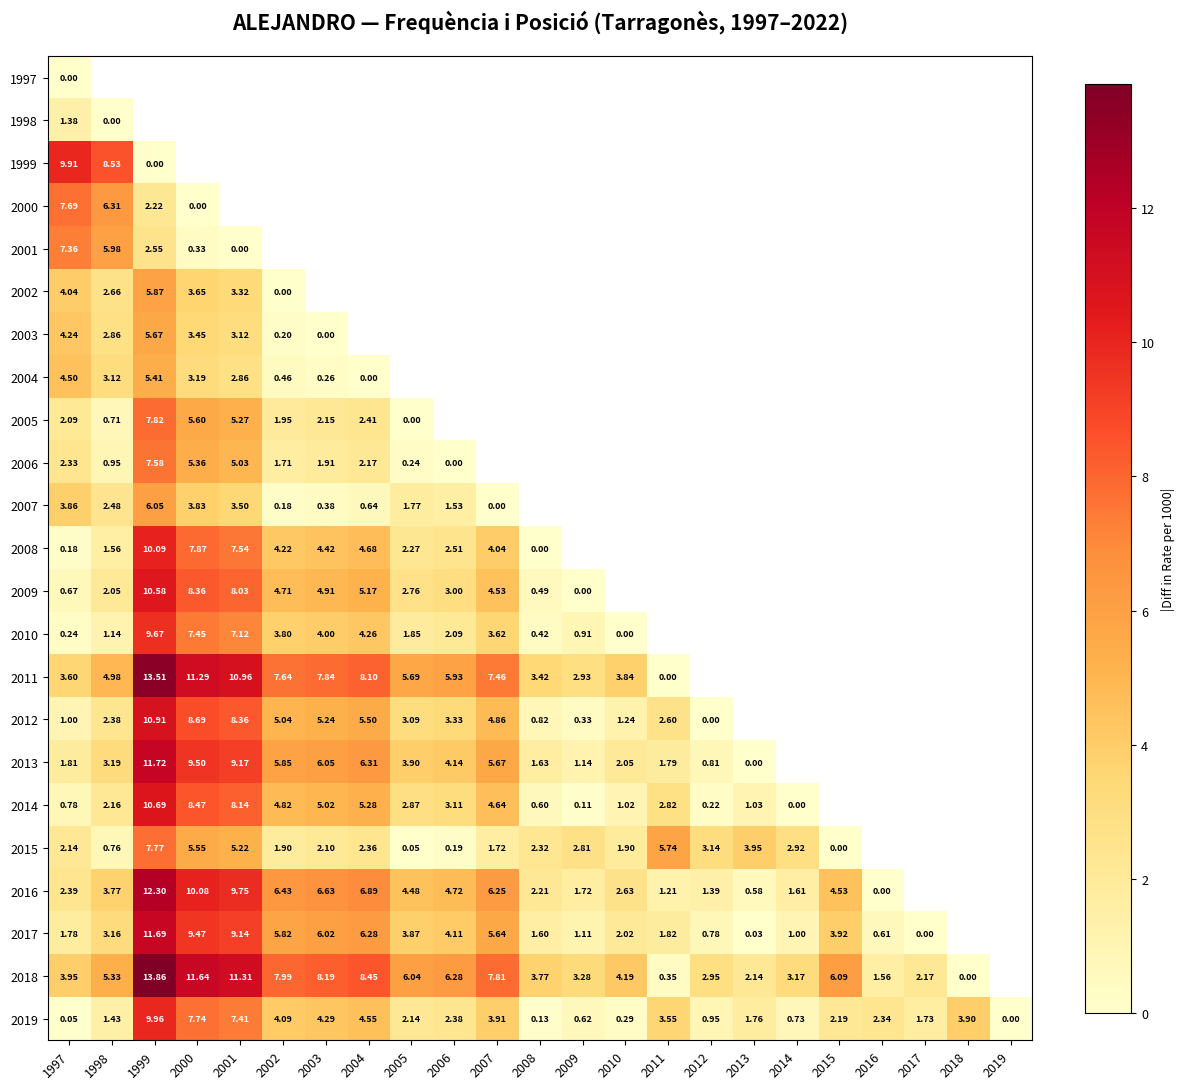

Between 2001 and 2010, which series saw the biggest shift?

2011